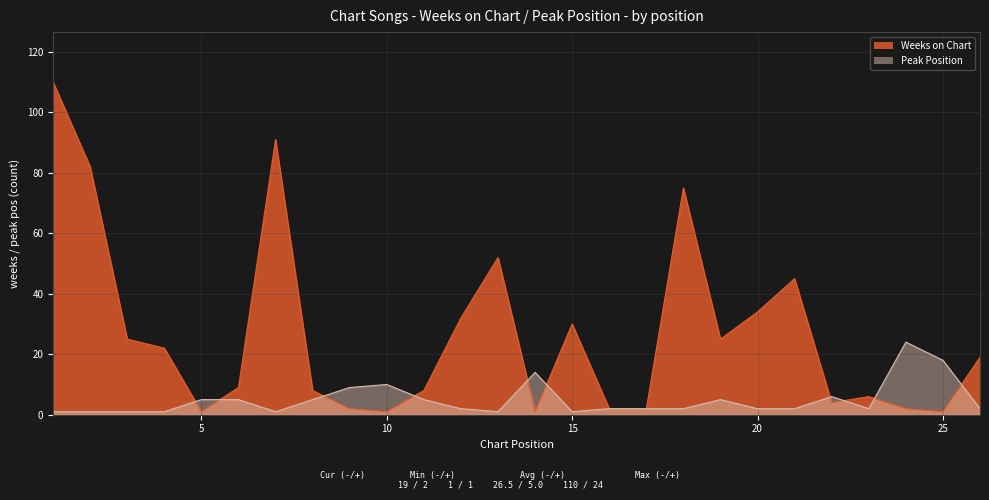

List the series in order of their overall mean, lowest first.

Peak Position, Weeks on Chart